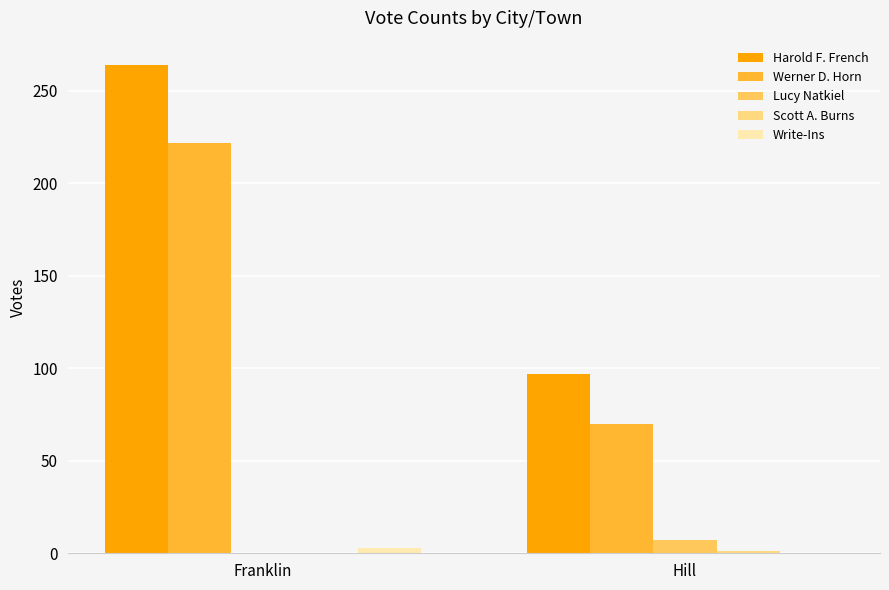

What is the average value of the Werner D. Horn series?

146